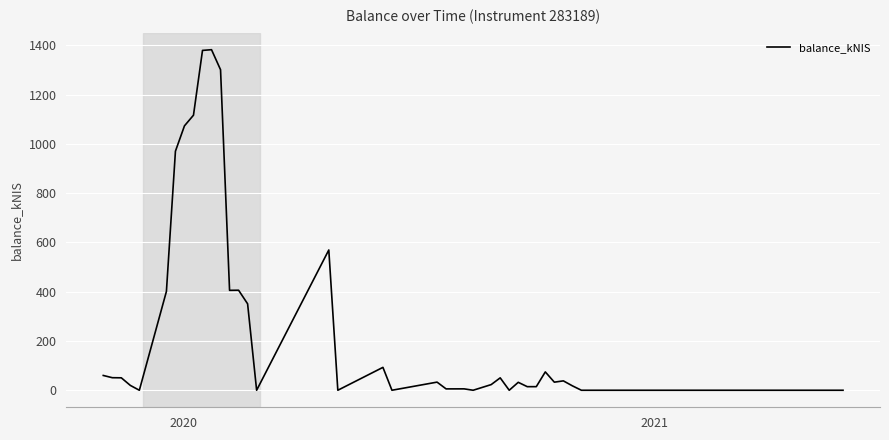

What is the greatest value displayed?

1382.6